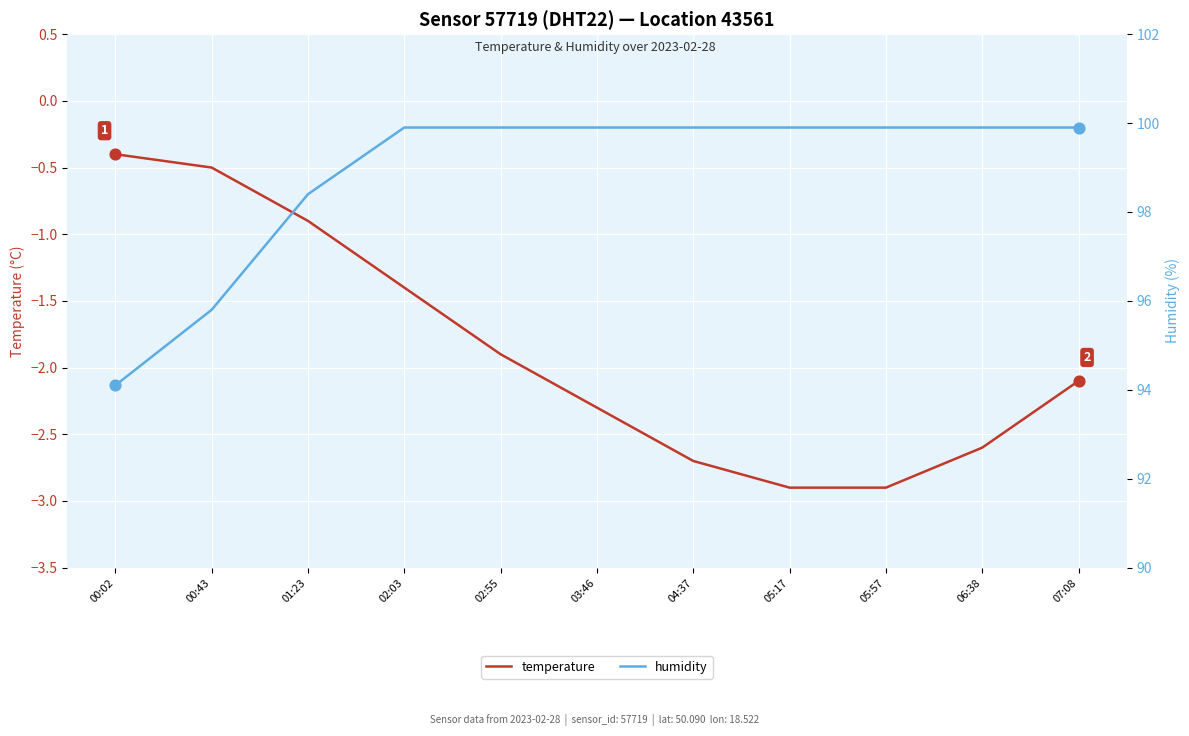

Which series contains the lowest Y value?

temperature